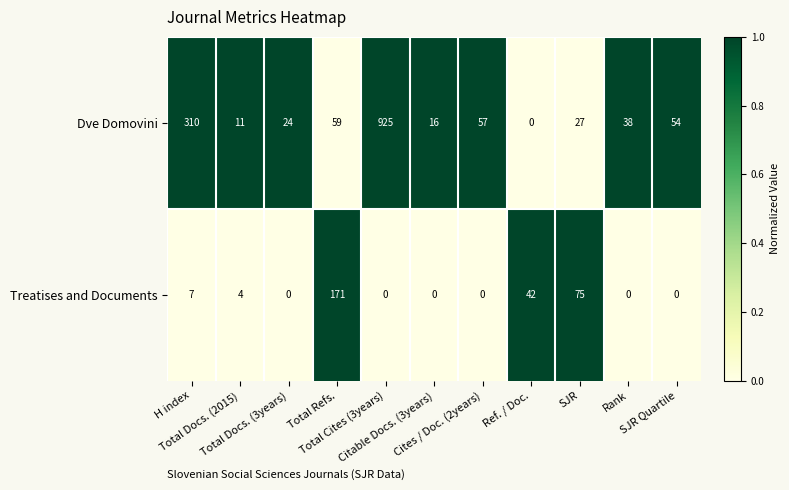

At which category is the sum across all series the highest?

Total Cites (3years)